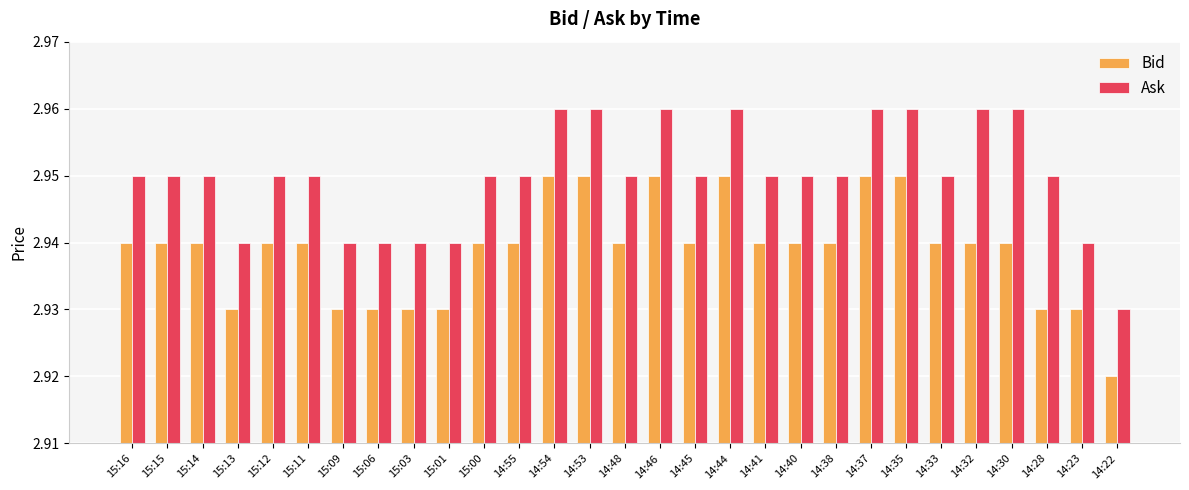

Count the Ask values in the range 2 to 3.

29